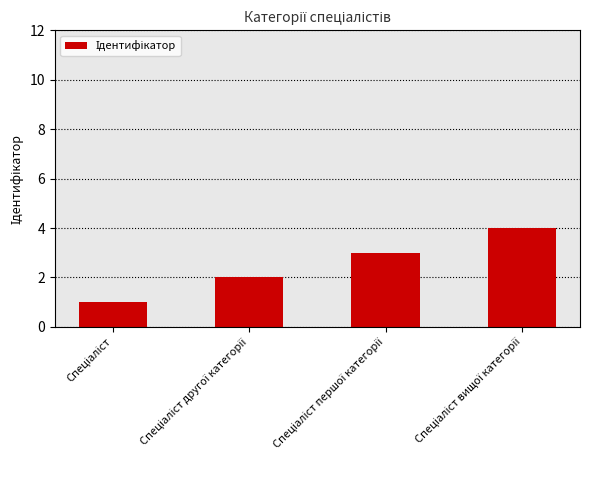

What is the greatest value displayed?

4